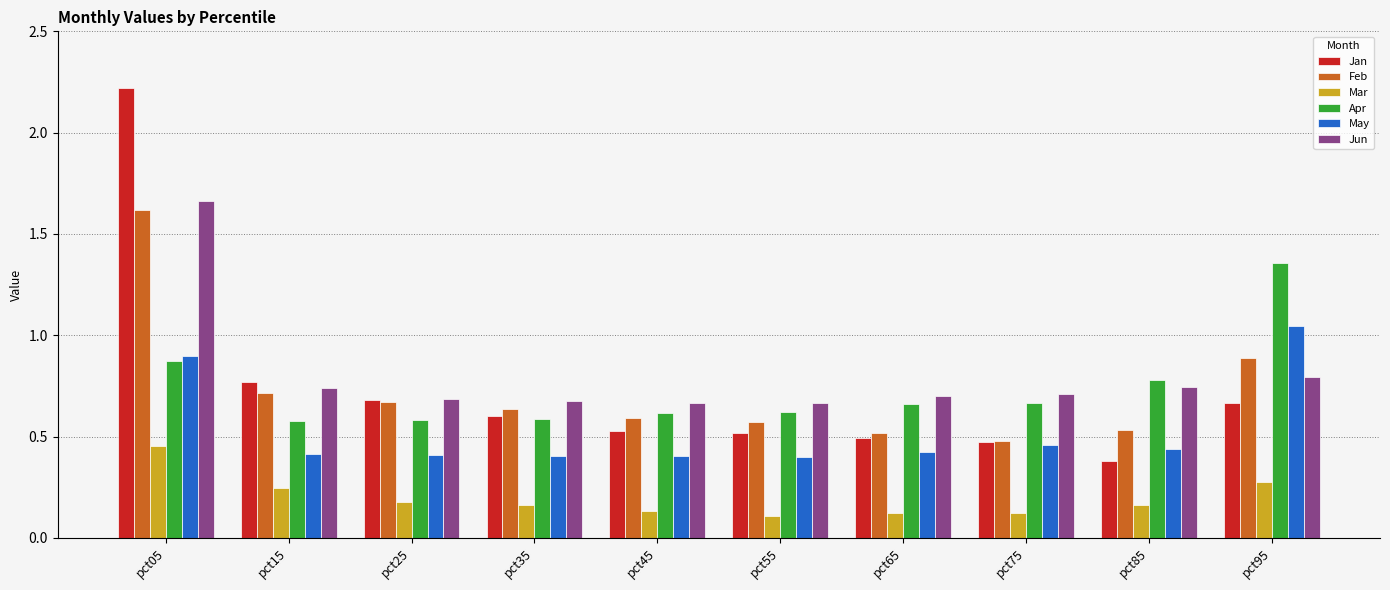

How many distinct data groups are displayed?

6